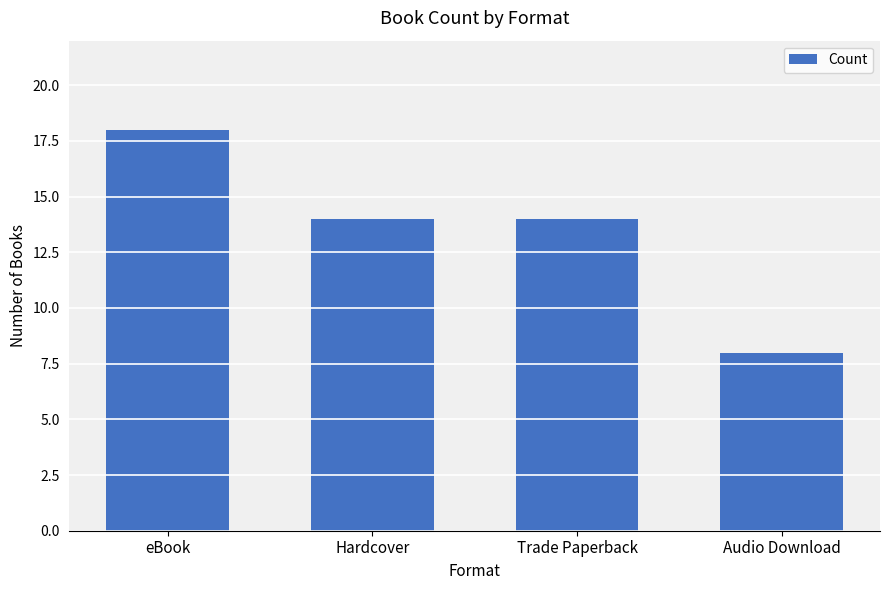

What is the difference between the values at eBook and Hardcover?

4